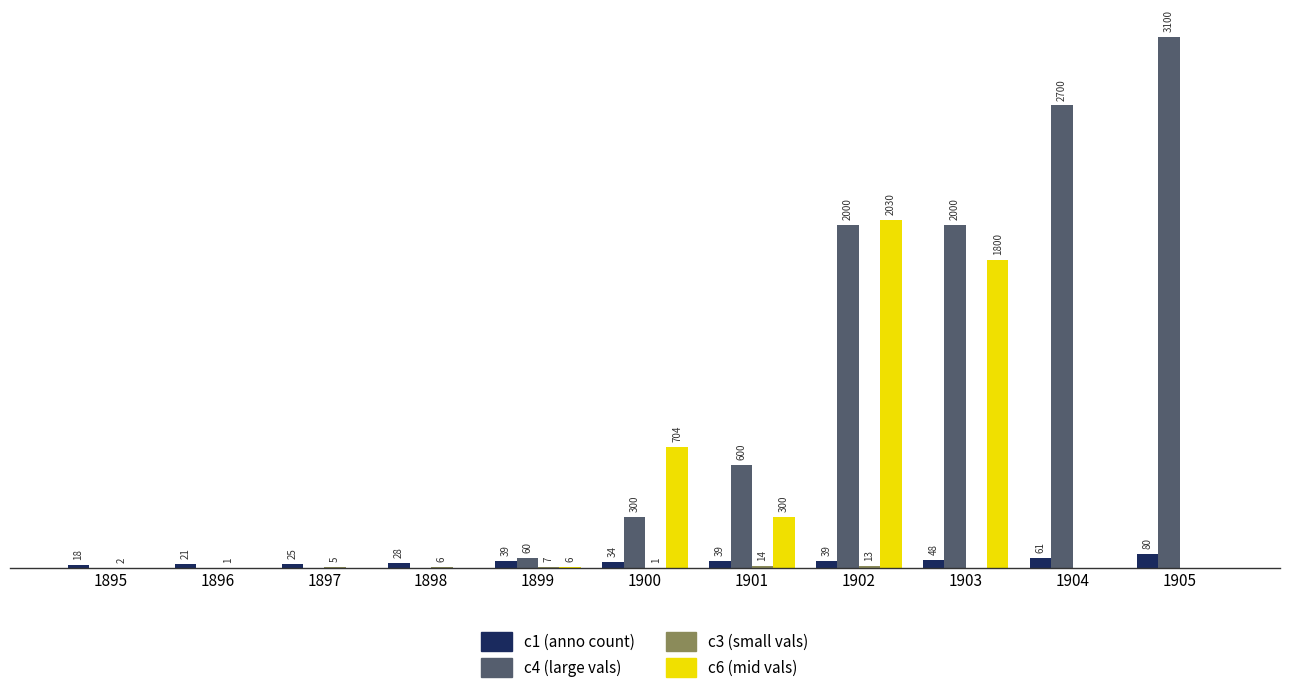

What is the difference between the highest and lowest values at 1901?

586